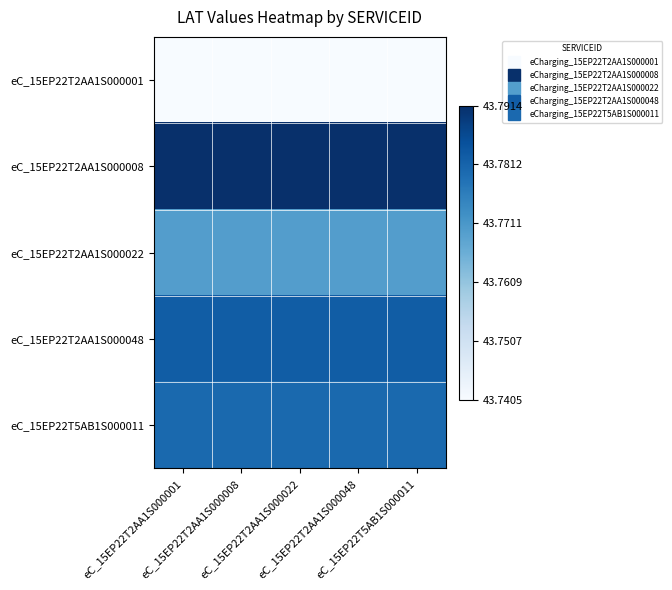

Reading left to right, extract all data points from this chart.

eC_15EP22T2AA1S000001: eC_15EP22T2AA1S000001=0.0	eC_15EP22T2AA1S000008=0.0	eC_15EP22T2AA1S000022=0.0	eC_15EP22T2AA1S000048=0.0	eC_15EP22T5AB1S000011=0.0
eC_15EP22T2AA1S000008: eC_15EP22T2AA1S000001=1.0	eC_15EP22T2AA1S000008=1.0	eC_15EP22T2AA1S000022=1.0	eC_15EP22T2AA1S000048=1.0	eC_15EP22T5AB1S000011=1.0
eC_15EP22T2AA1S000022: eC_15EP22T2AA1S000001=0.6	eC_15EP22T2AA1S000008=0.6	eC_15EP22T2AA1S000022=0.6	eC_15EP22T2AA1S000048=0.6	eC_15EP22T5AB1S000011=0.6
eC_15EP22T2AA1S000048: eC_15EP22T2AA1S000001=0.8	eC_15EP22T2AA1S000008=0.8	eC_15EP22T2AA1S000022=0.8	eC_15EP22T2AA1S000048=0.8	eC_15EP22T5AB1S000011=0.8
eC_15EP22T5AB1S000011: eC_15EP22T2AA1S000001=0.8	eC_15EP22T2AA1S000008=0.8	eC_15EP22T2AA1S000022=0.8	eC_15EP22T2AA1S000048=0.8	eC_15EP22T5AB1S000011=0.8